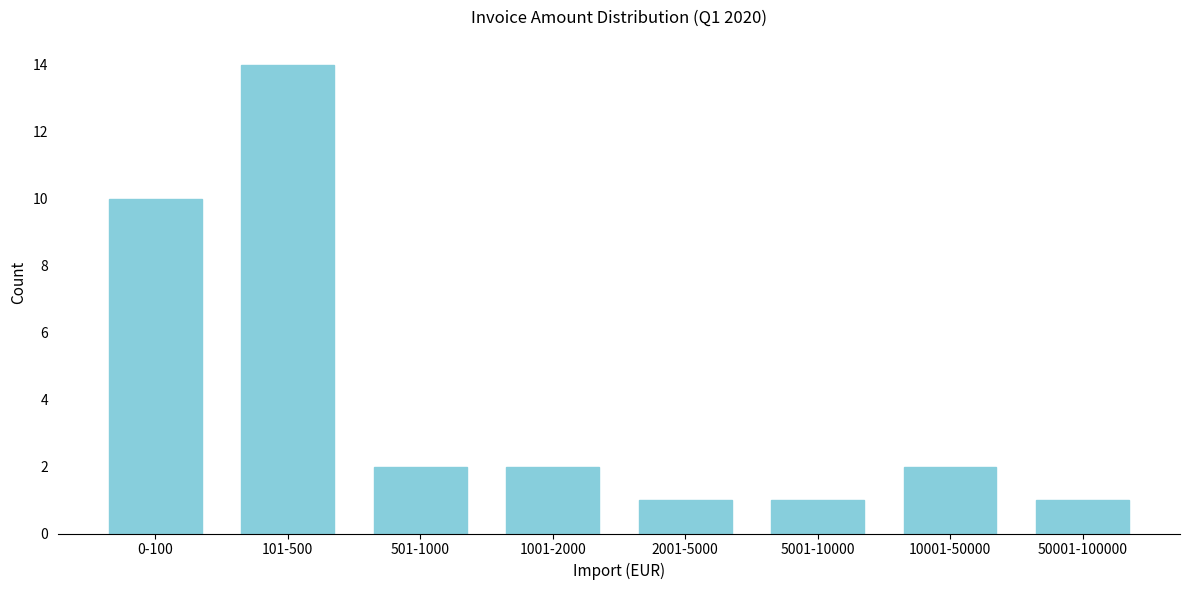

Reading right to left, list all the values displayed in this chart.

50001-100000=1	10001-50000=2	5001-10000=1	2001-5000=1	1001-2000=2	501-1000=2	101-500=14	0-100=10